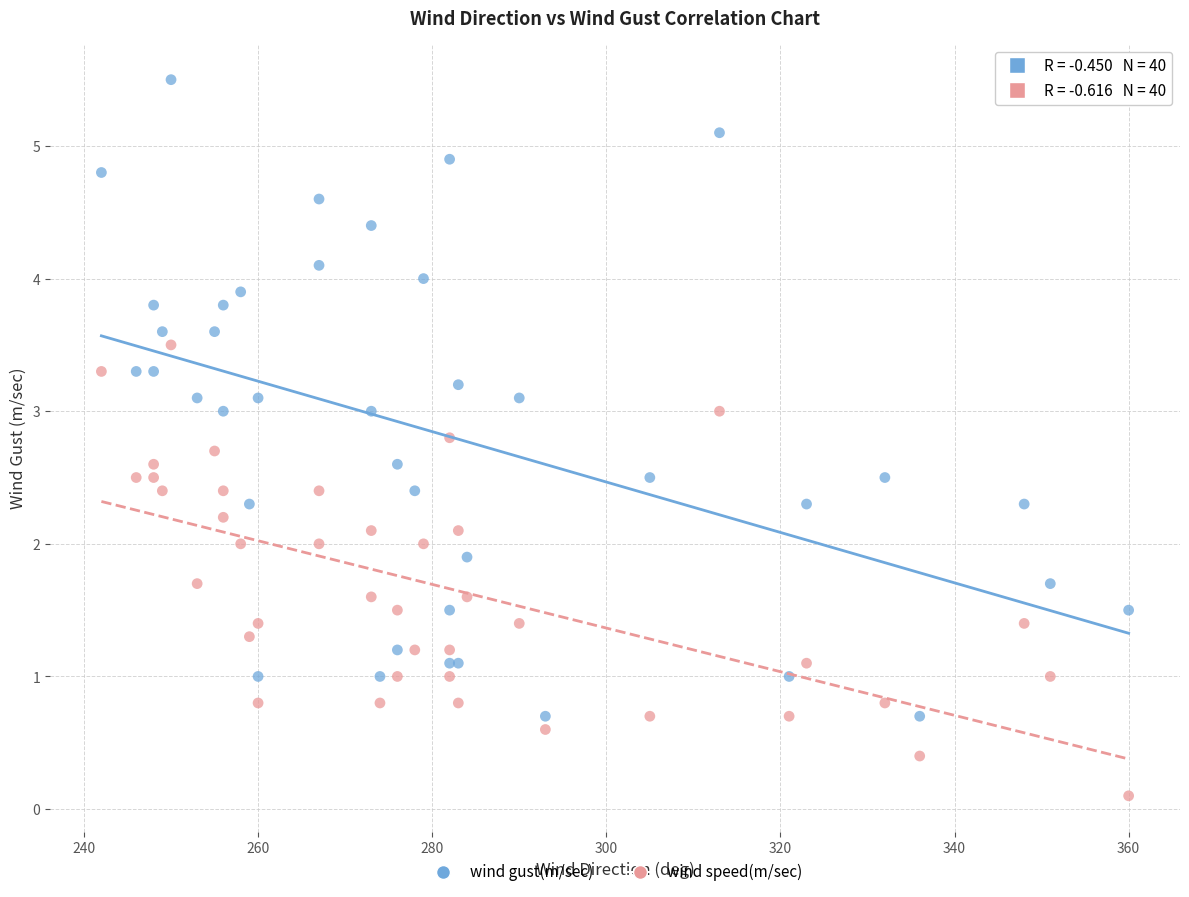

Which series contains the lowest Y value?

wind speed(m/sec)